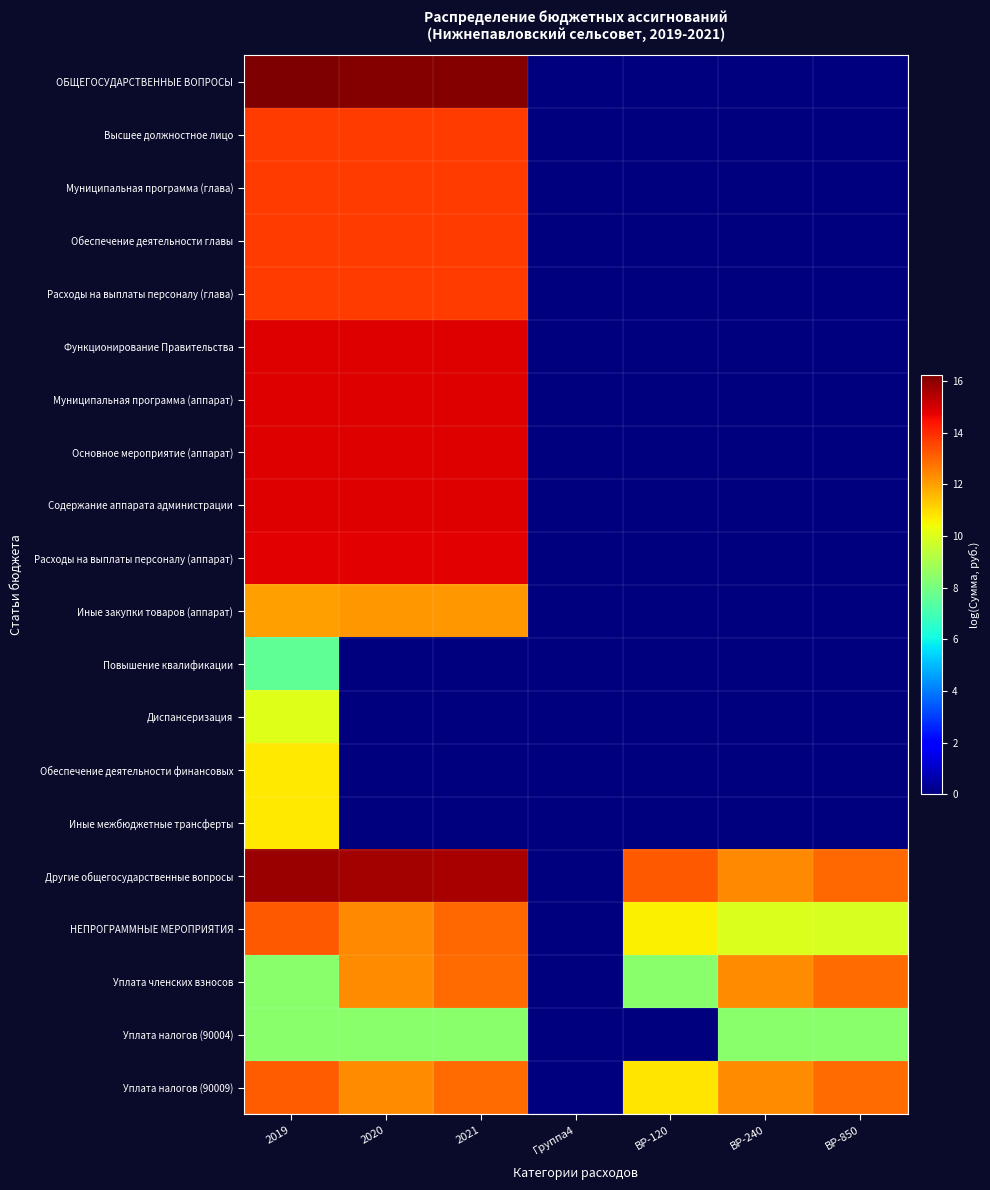

At which category is the sum across all series the highest?

2019